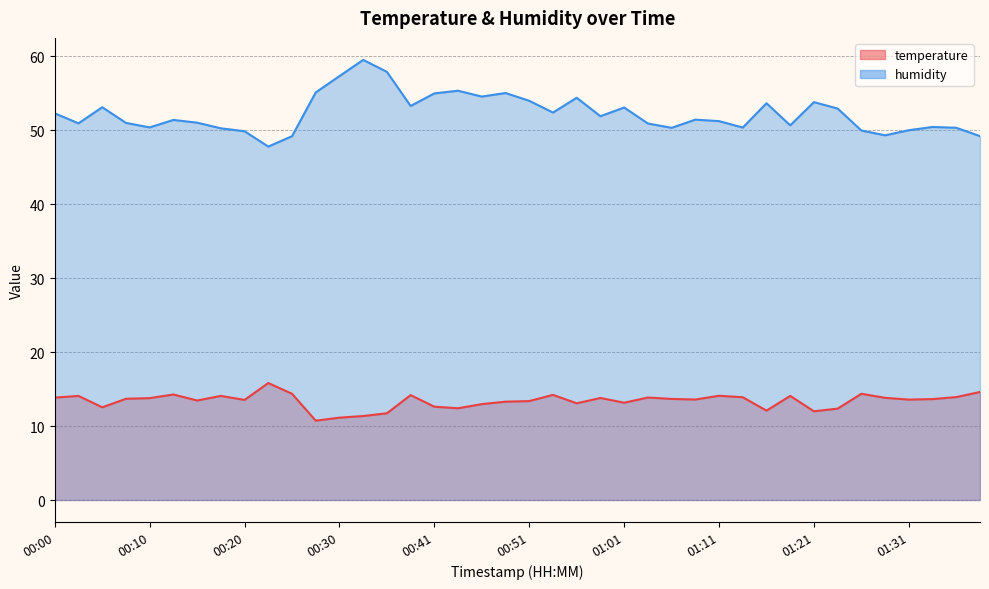

The temperature series shows 18.7 at 00:41. True or false?

False